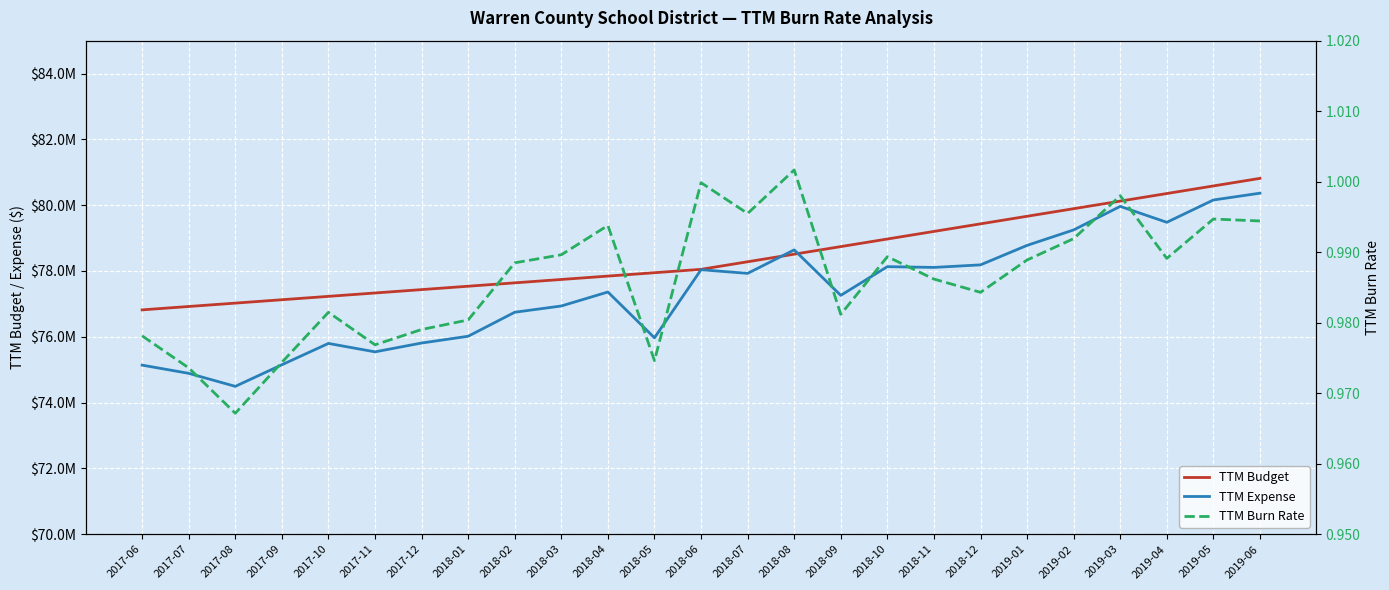

Reading left to right, list all the values displayed in this chart.

TTM Budget: 2017-06=76818420.0	2017-07=76921064.0	2017-08=77023708.0	2017-09=77126352.0	2017-10=77228996.0	2017-11=77331640.0	2017-12=77434284.0	2018-01=77536928.0	2018-02=77639572.0	2018-03=77742216.0	2018-04=77844860.0	2018-05=77947504.0	2018-06=78050148.0	2018-07=78280566.6	2018-08=78510985.2	2018-09=78741403.7	2018-10=78971822.3	2018-11=79202240.9	2018-12=79432659.5	2019-01=79663078.0	2019-02=79893496.6	2019-03=80123915.2	2019-04=80354333.8	2019-05=80584752.3	2019-06=80815170.9
TTM Expense: 2017-06=75138742.6	2017-07=74889415.9	2017-08=74493669.5	2017-09=75149763.9	2017-10=75798203.9	2017-11=75542550.6	2017-12=75810710.7	2018-01=76016457.5	2018-02=76746277.0	2018-03=76936193.2	2018-04=77361463.2	2018-05=75969230.2	2018-06=78038738.4	2018-07=77927608.2	2018-08=78641656.2	2018-09=77259410.8	2018-10=78131634.6	2018-11=78108282.5	2018-12=78186136.3	2019-01=78778418.8	2019-02=79248299.9	2019-03=79963745.4	2019-04=79479733.5	2019-05=80157831.2	2019-06=80364897.0
TTM Burn Rate: 2017-06=1.0	2017-07=1.0	2017-08=1.0	2017-09=1.0	2017-10=1.0	2017-11=1.0	2017-12=1.0	2018-01=1.0	2018-02=1.0	2018-03=1.0	2018-04=1.0	2018-05=1.0	2018-06=1.0	2018-07=1.0	2018-08=1.0	2018-09=1.0	2018-10=1.0	2018-11=1.0	2018-12=1.0	2019-01=1.0	2019-02=1.0	2019-03=1.0	2019-04=1.0	2019-05=1.0	2019-06=1.0